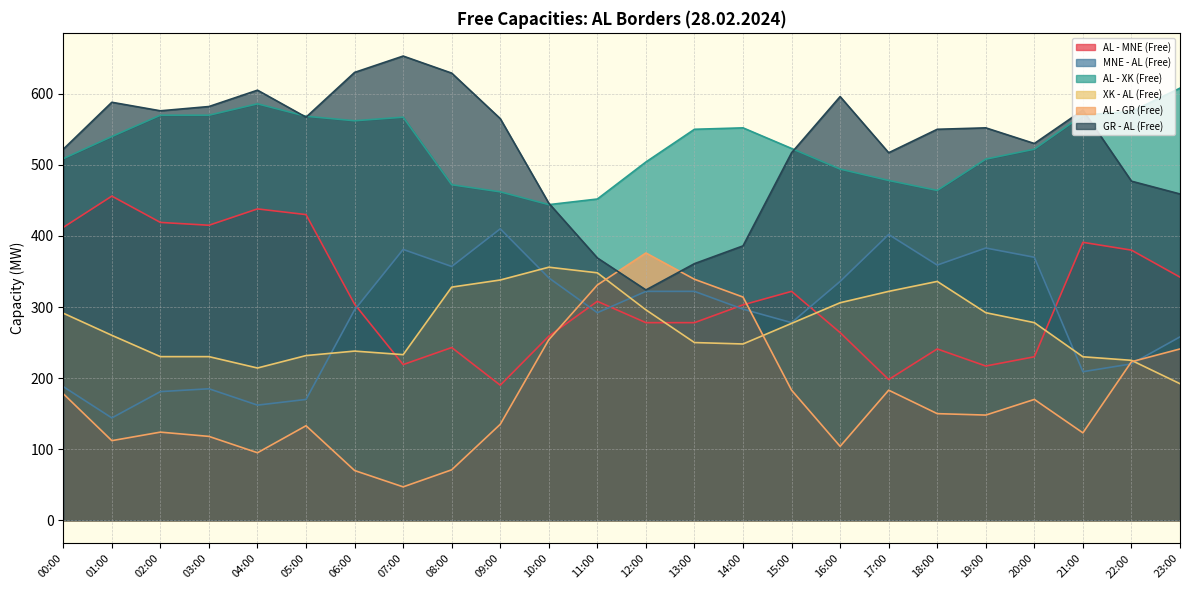

Is it true that MNE - AL (Free) equals 521.5 at 07:00?

False